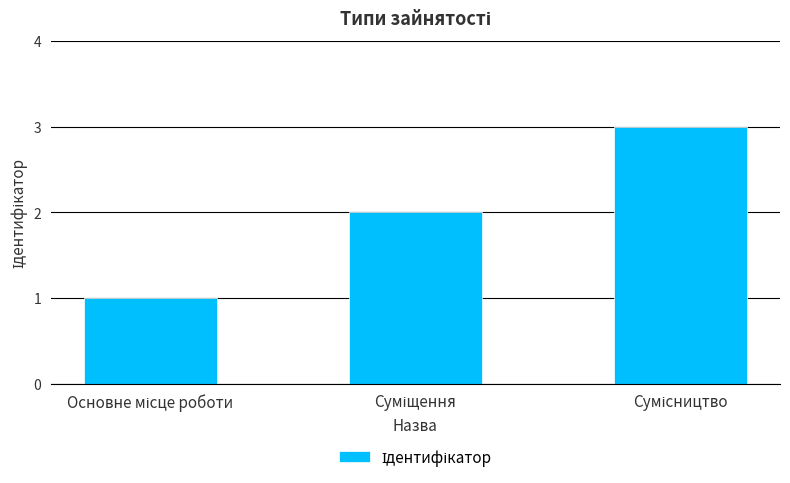

What is the sum of all values?

6